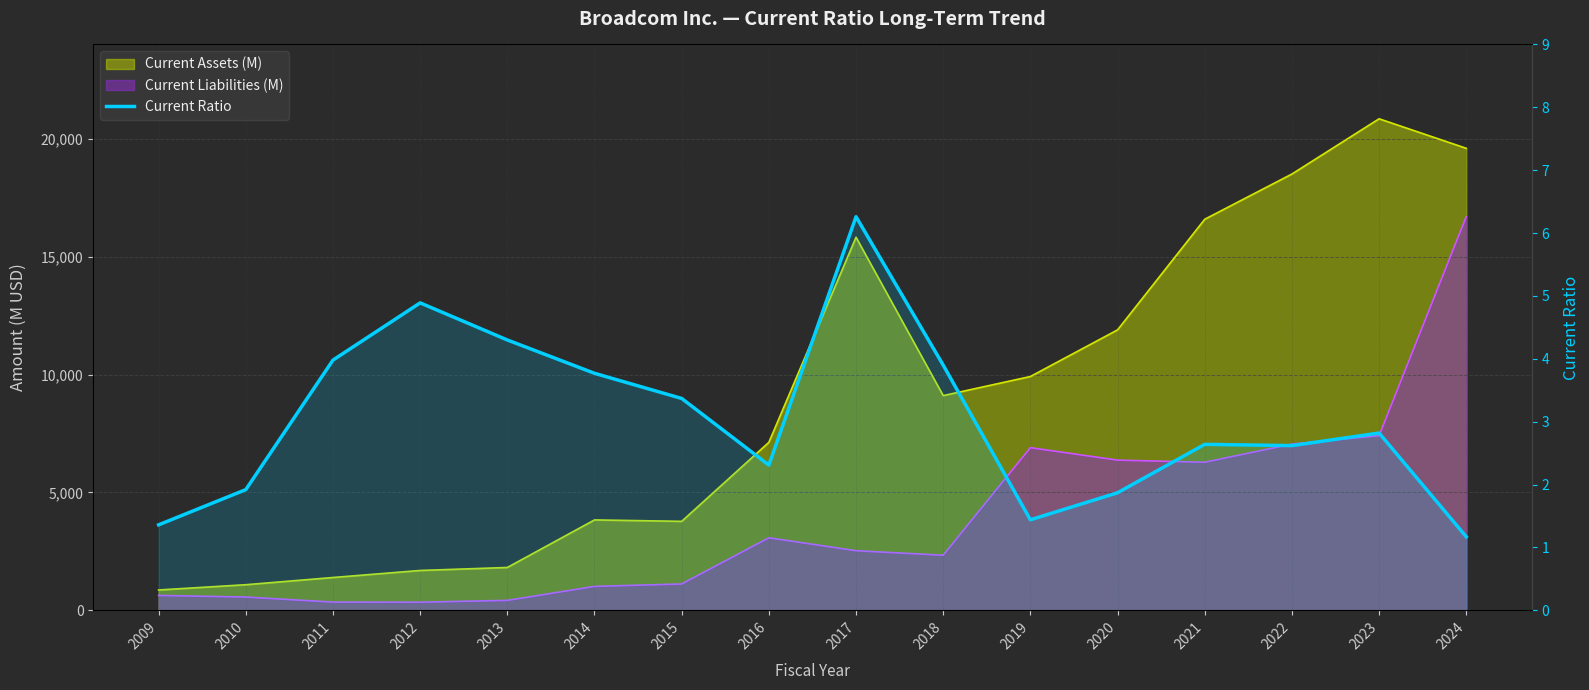

How many data points are above 2?

11